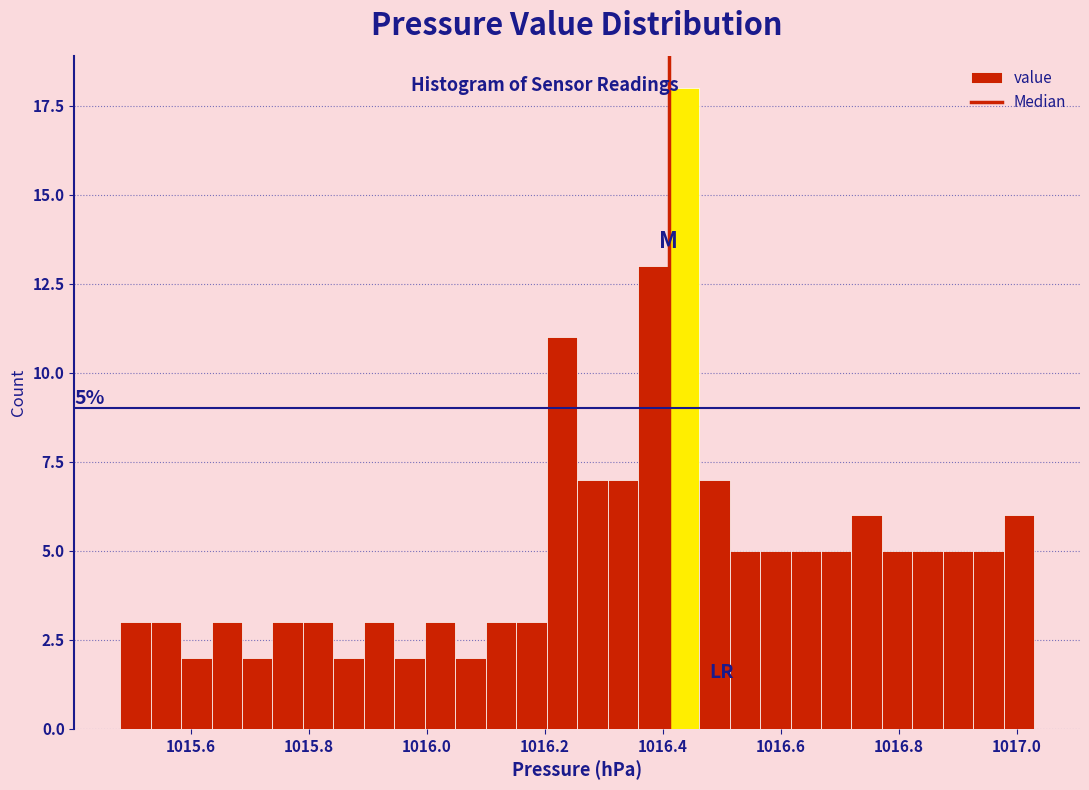

Around what value on the x-axis is the tallest bar? Give the approximate position of its centre, as read against the axis.

1016.44